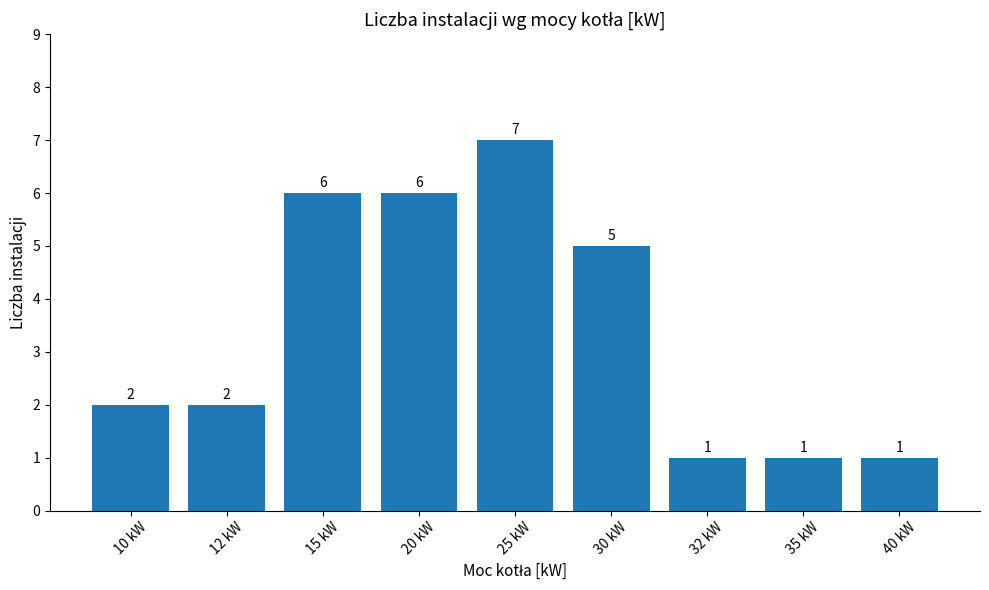

How many data points are less than 2?

3